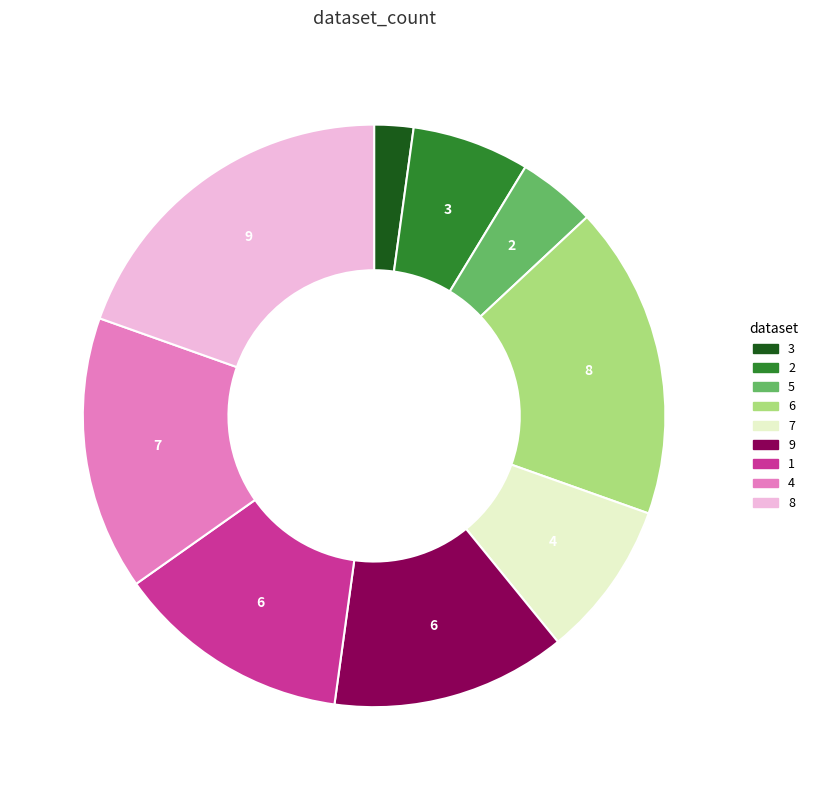

What is the ratio of the value at 6 to the value at 9?

1.3